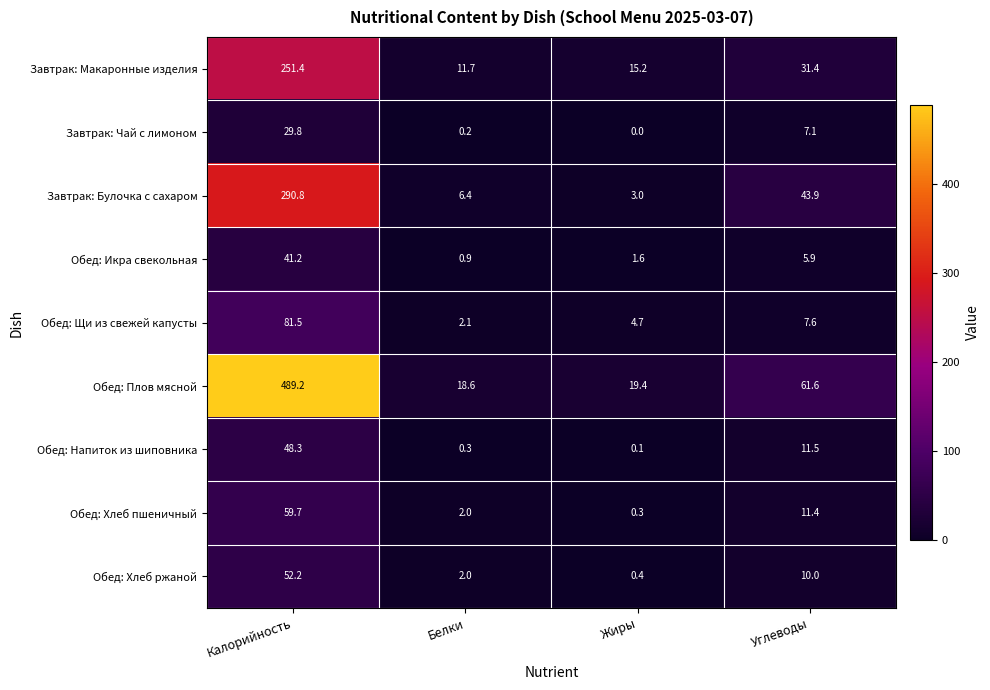

At which category is the sum across all series the highest?

Калорийность